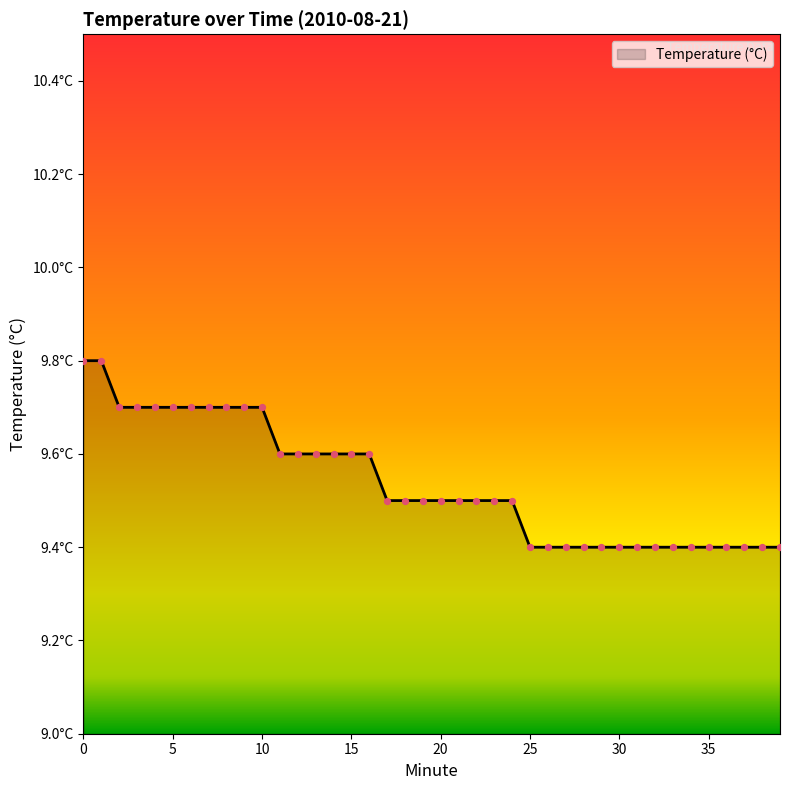

Is this an area chart (filled region under the line)?

Yes